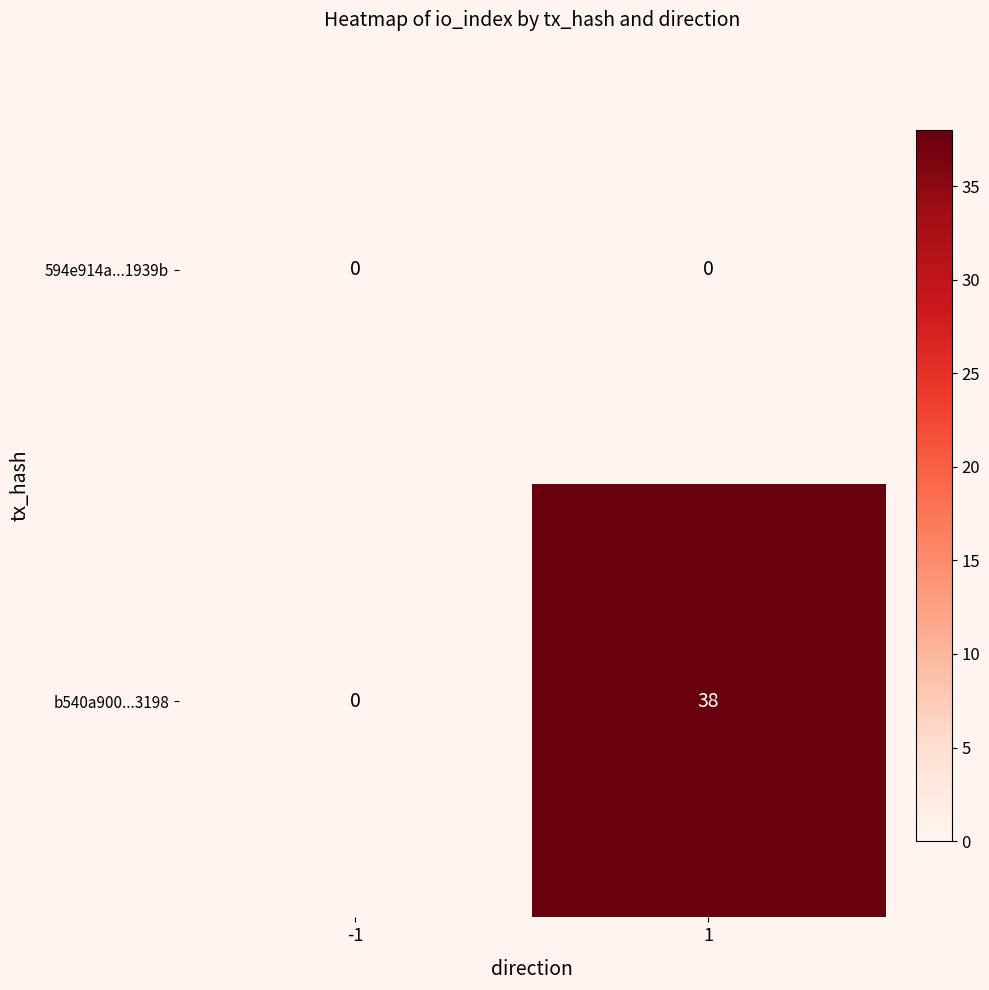

How many distinct data groups are displayed?

2